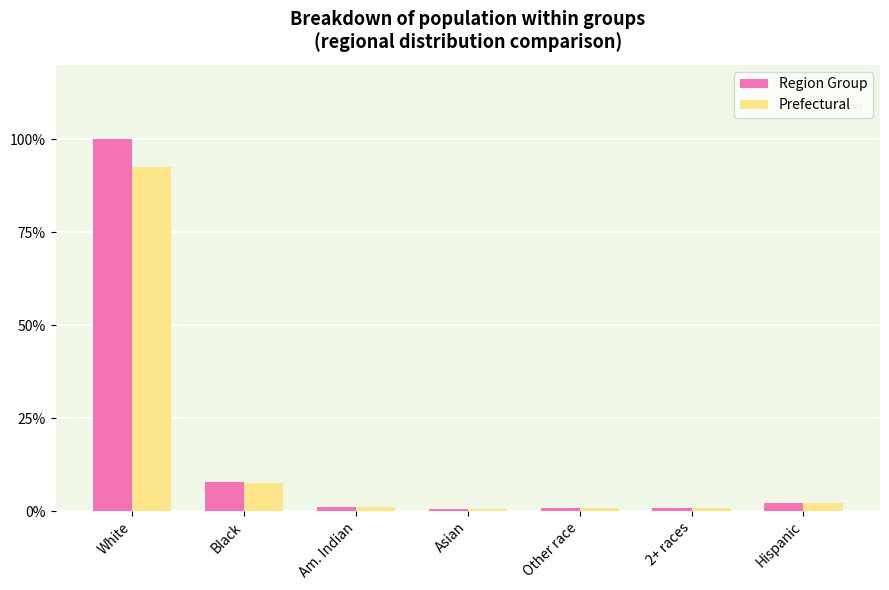

What is the difference between the maximum and minimum values in the Region Group series?

99.3